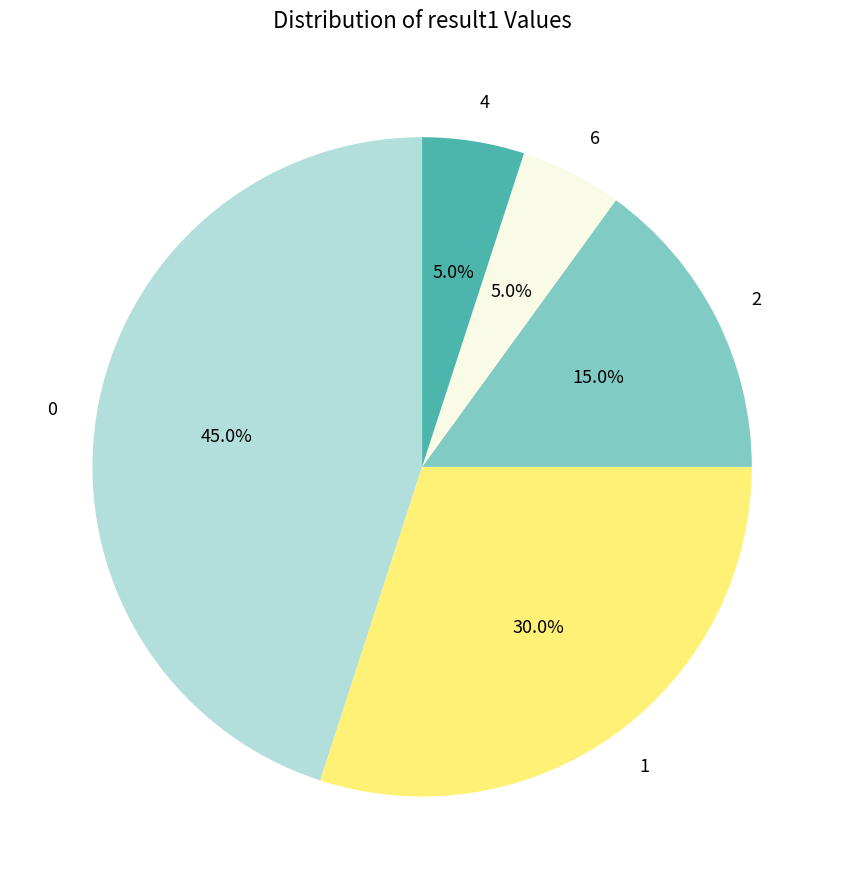

What is the ratio of the value at 0 to the value at 2?

3.0